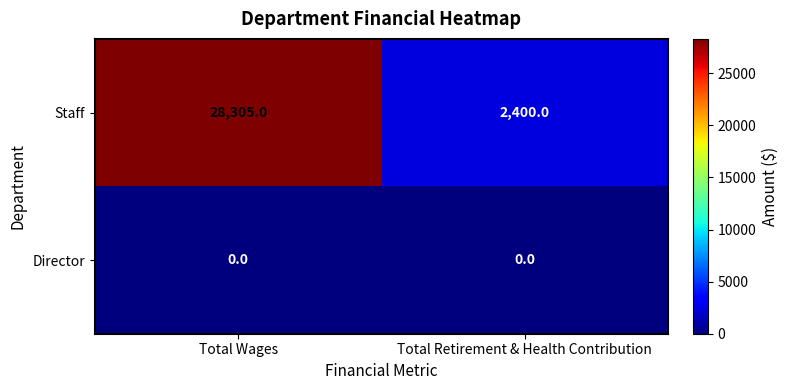

At which category is the sum across all series the highest?

Total Wages